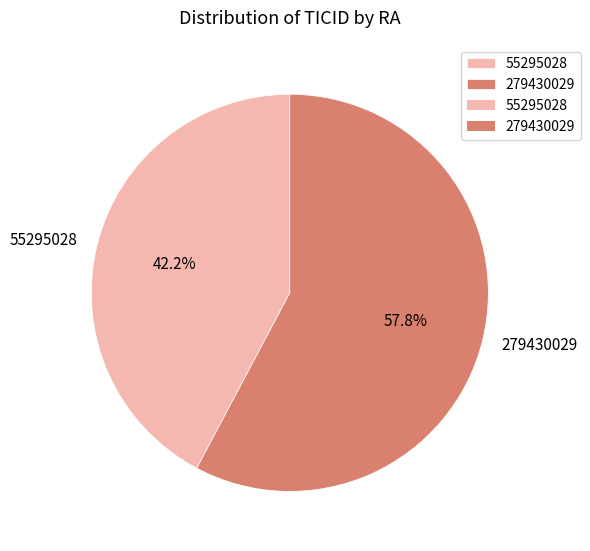

Count the number of slices in the pie.

2